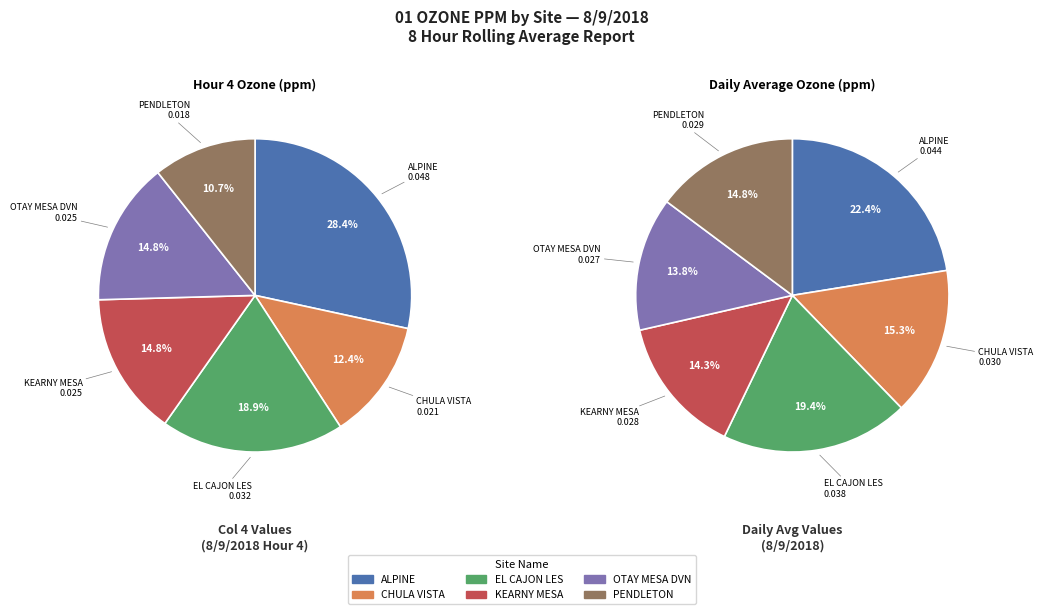

What is the smallest slice in the pie chart?

PENDLETON